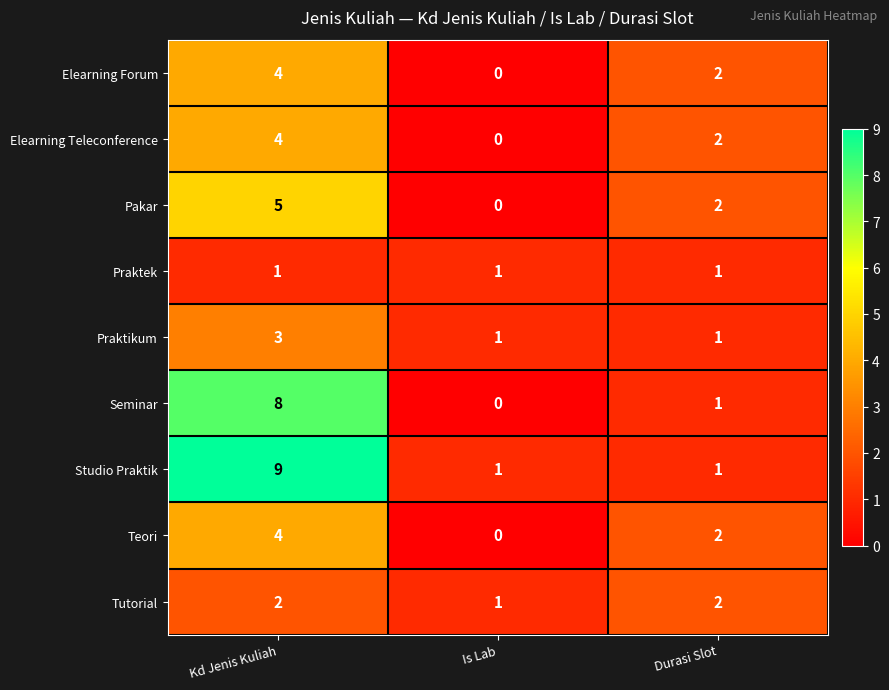

At which category is the sum across all series the highest?

Kd Jenis Kuliah